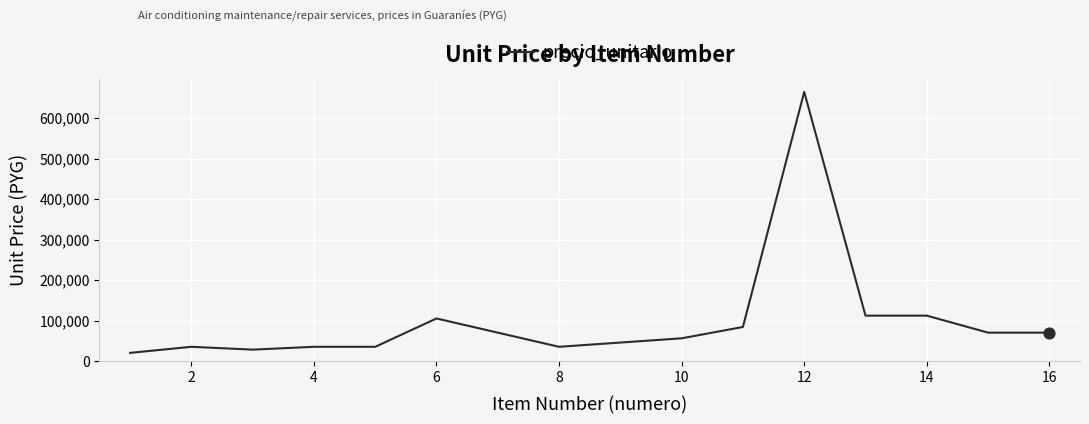

What is the maximum value shown in the chart?

665000